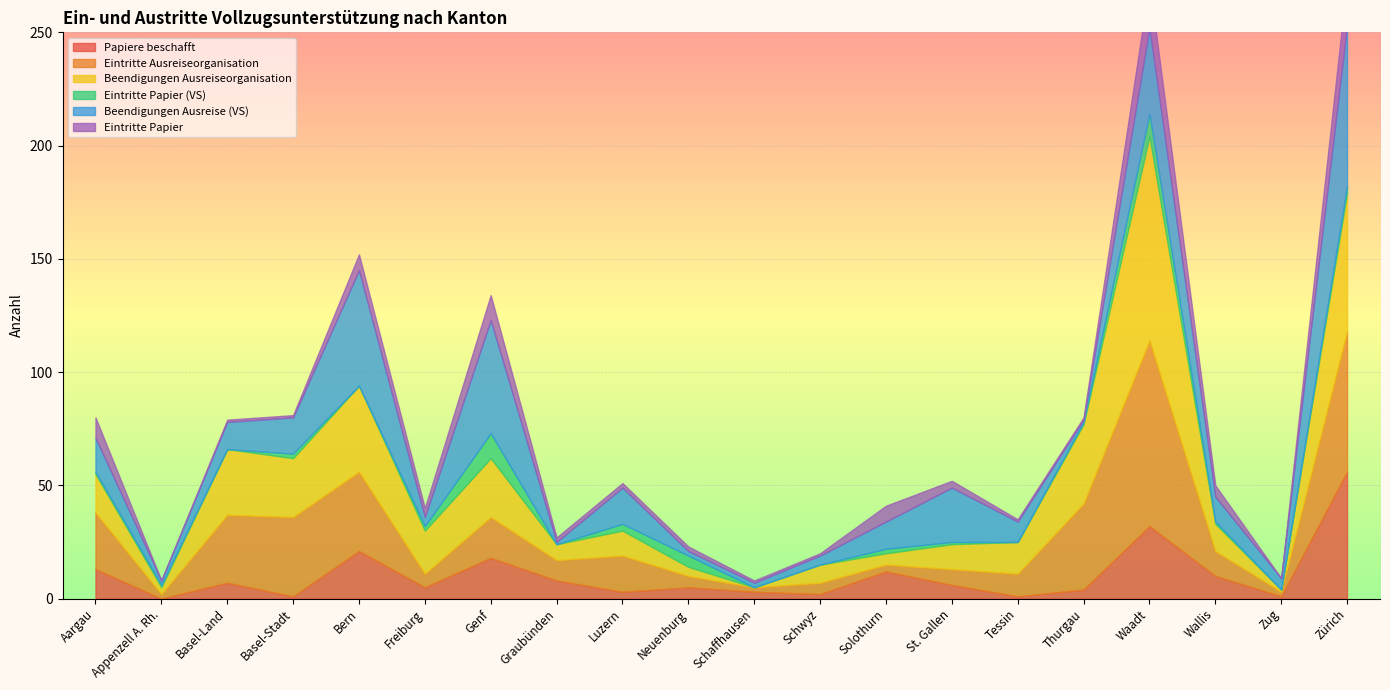

Which category has the highest value in the Eintritte Papier (VS) series?

Genf